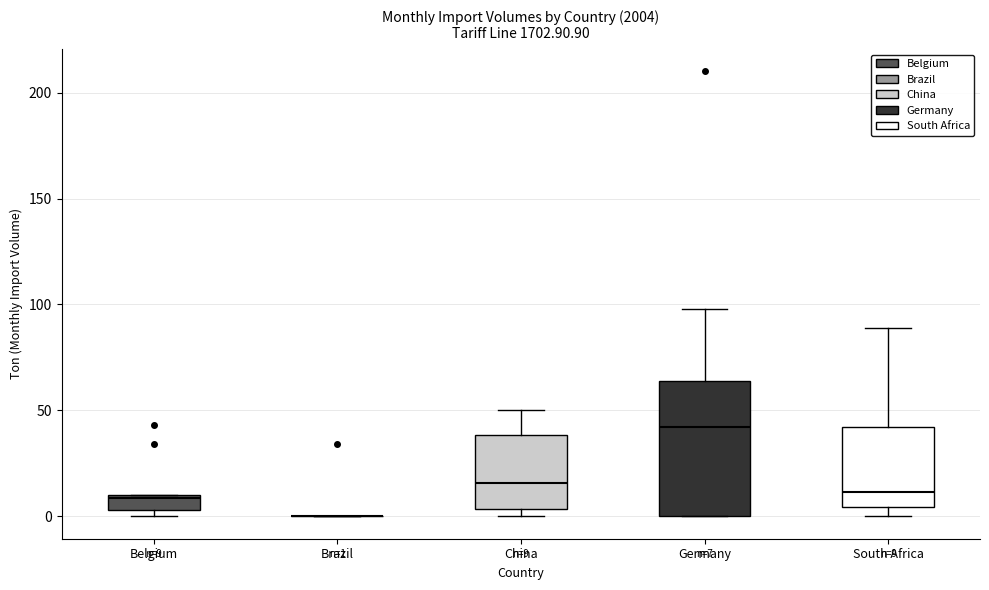

Which box is the tallest, from its lower edge to its upper edge?

Germany